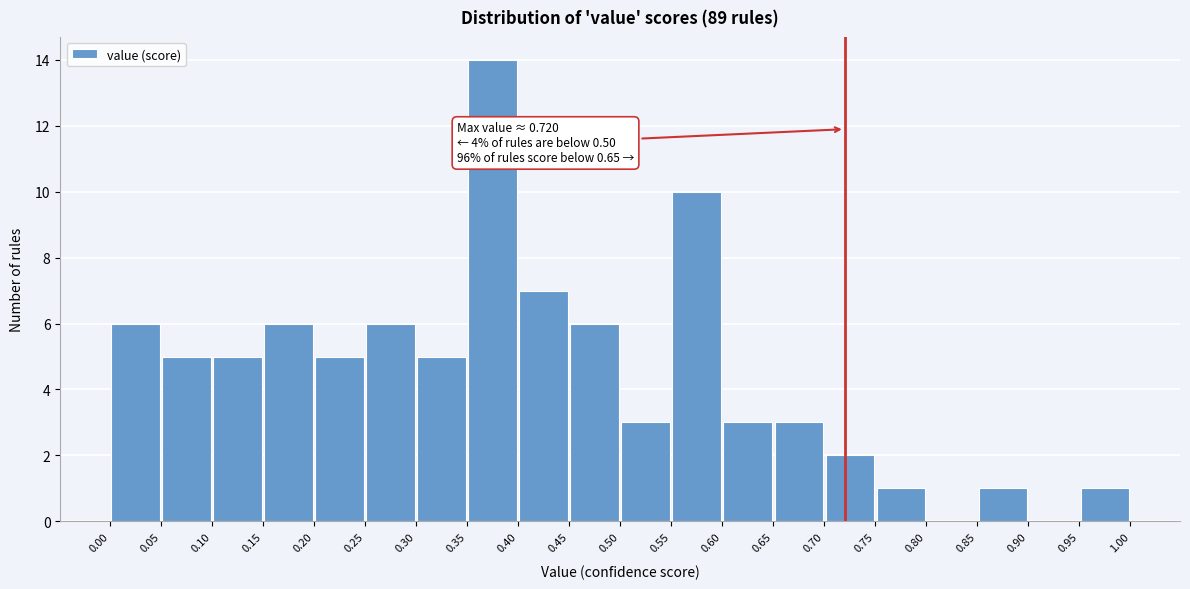

Which range on the x-axis has the tallest bar?

0.35 to 0.40